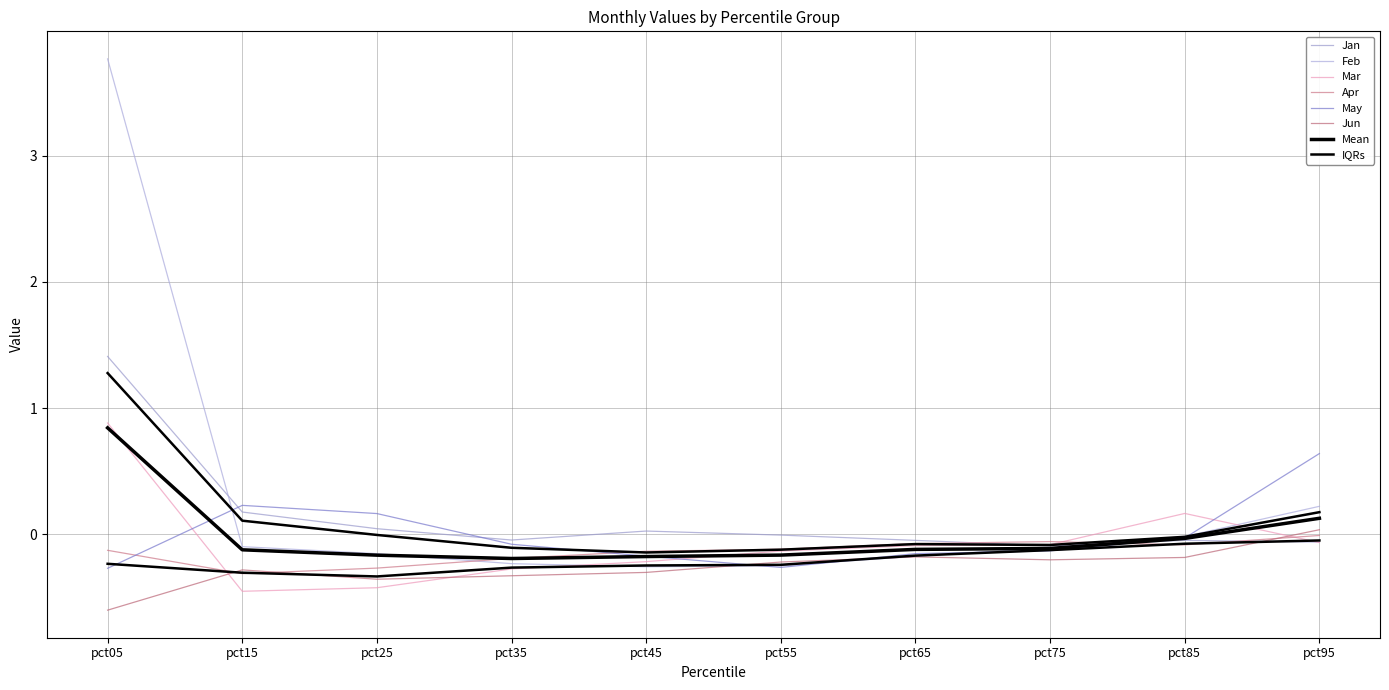

At which category is the sum across all series the highest?

pct05